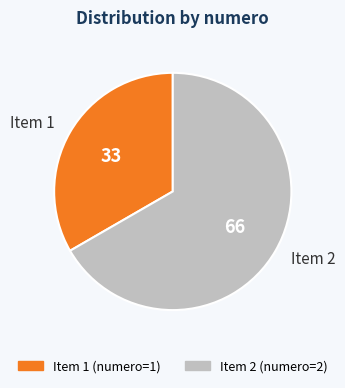

What is the smallest slice in the pie chart?

Item 1